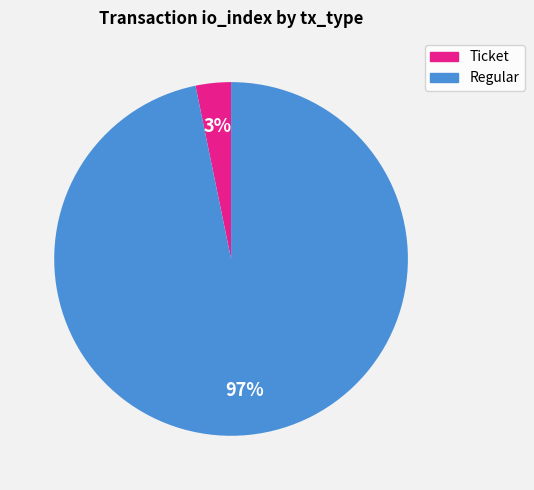

How many slices are in this pie chart?

2